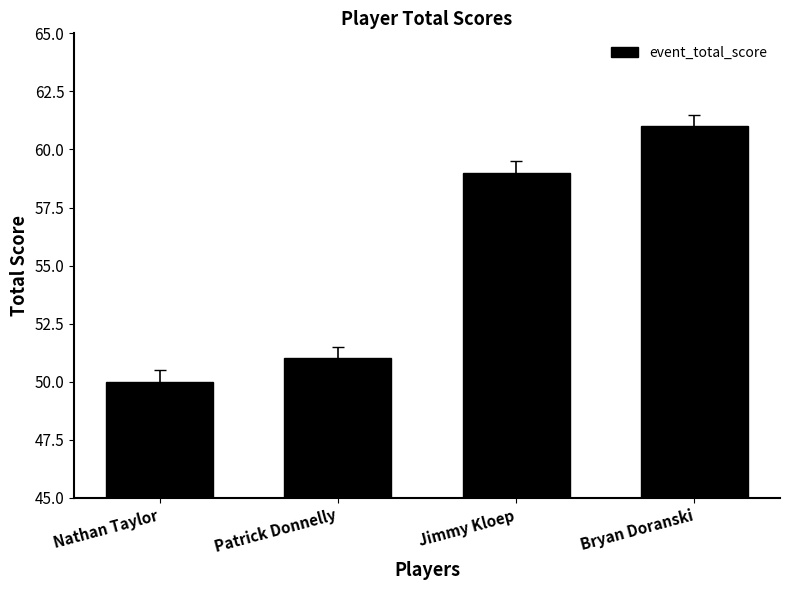

What is the sum of all values?

221